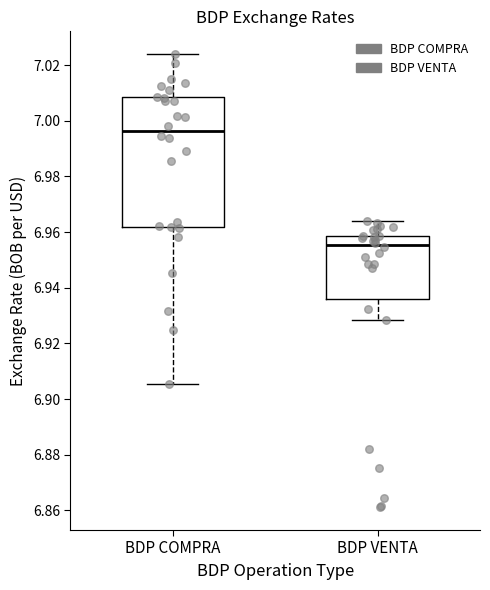

Reading left to right, transcribe this box plot: for each box, give where its median line is, the range the box spans, and where its two whiskers end, as read against the y-axis. The values are not printed on the chart, so give them approximately, as read against the axis.

BDP COMPRA: median 6.996, box 6.962 to 7.008, whiskers 6.906 to 7.024
BDP VENTA: median 6.956, box 6.936 to 6.958, whiskers 6.928 to 6.964